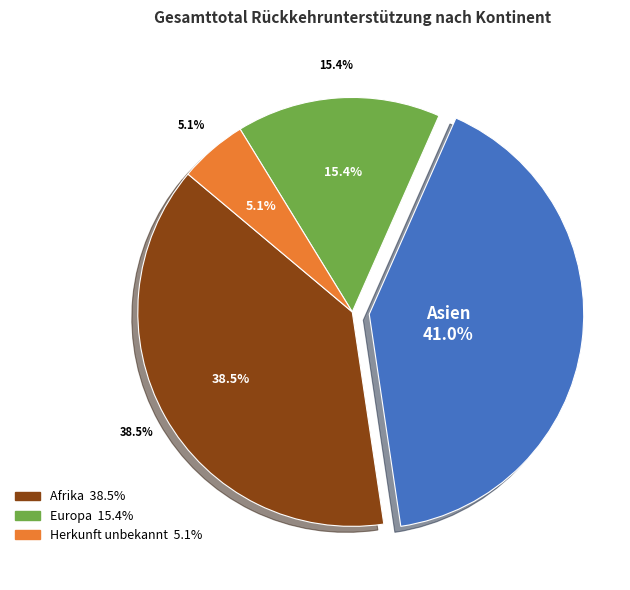

Between Asien and Amerika, which is larger?

Asien